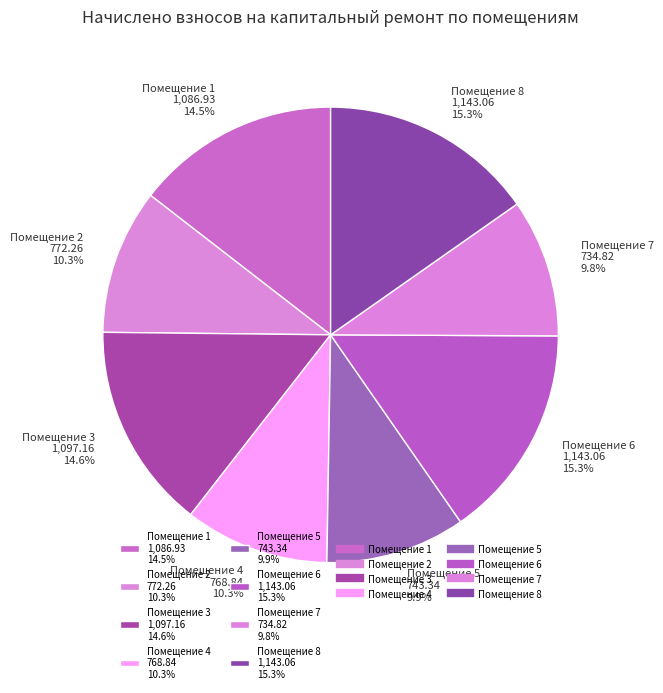

Does Помещение 6 1,143.06 15.3% represent more than half of the total?

No